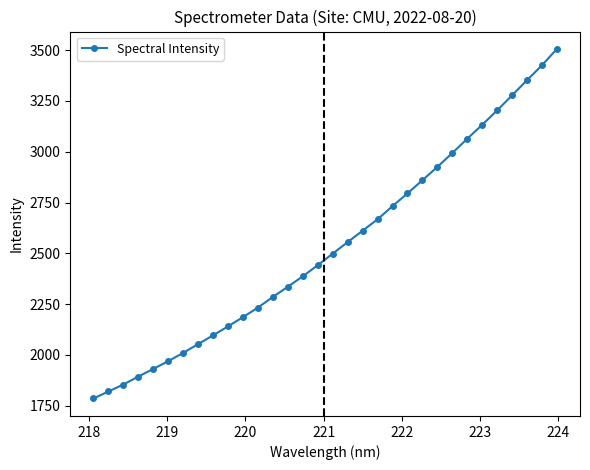

What is the maximum value shown in the chart?

3505.7